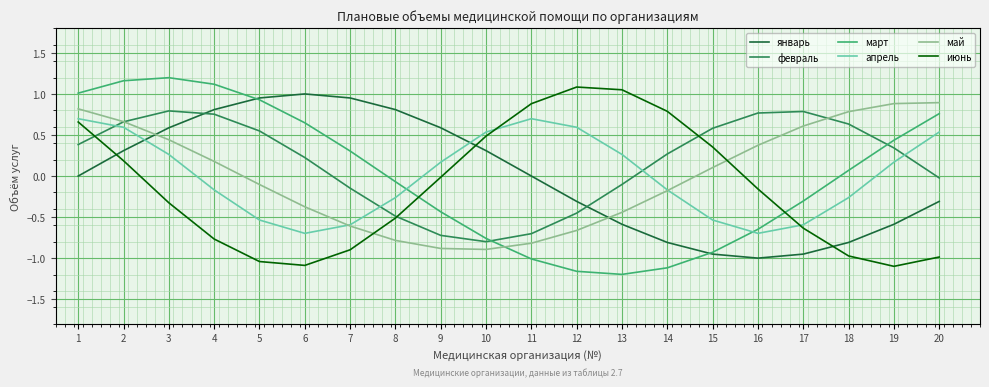

What is the minimum value for июнь?

-1.1